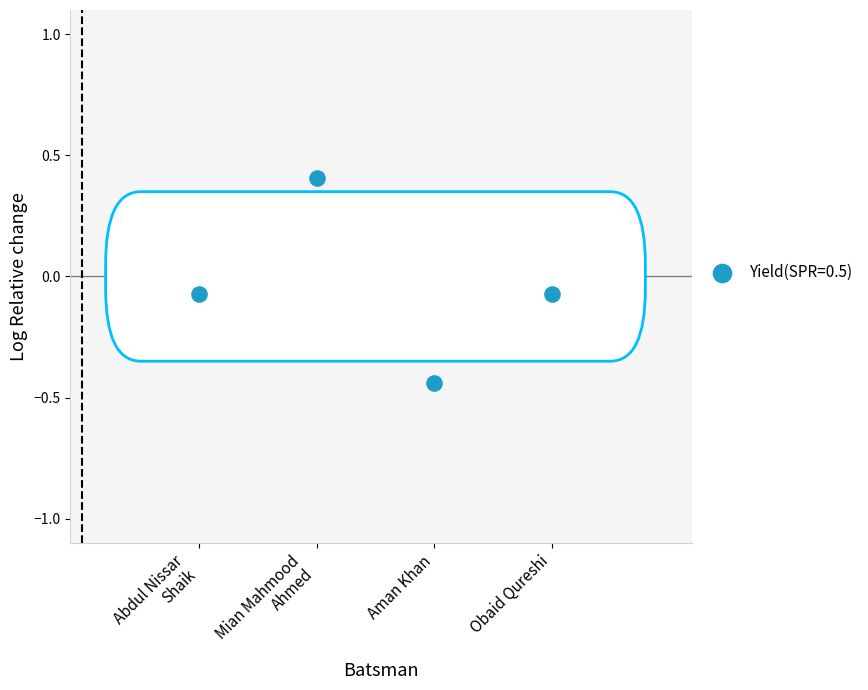

What is the range of X values (max minus min)?

3.0